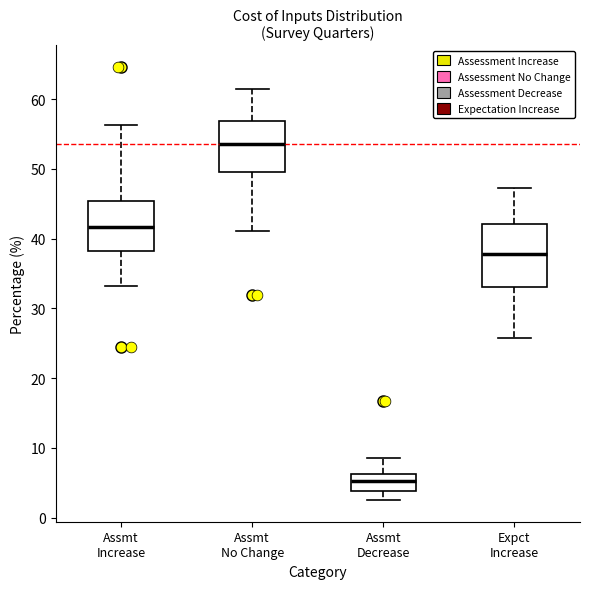

Where does the upper whisker of the box for Assmt No Change end on the y-axis? The values are not printed on the chart, so give them approximately, as read against the axis.

62